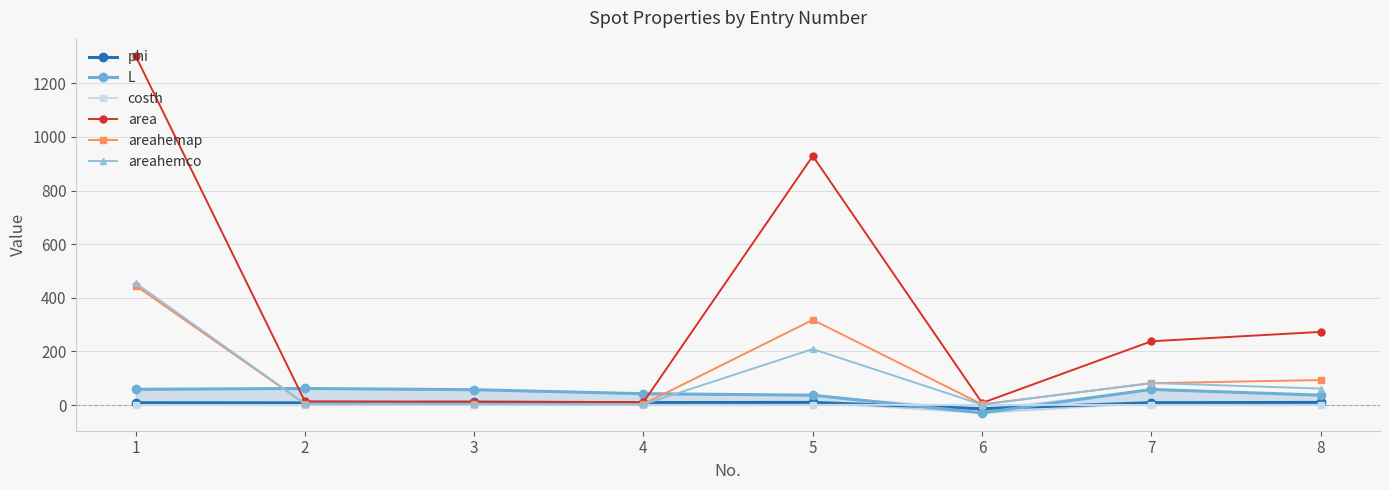

What is the difference between the maximum and minimum values in the phi series?

23.6